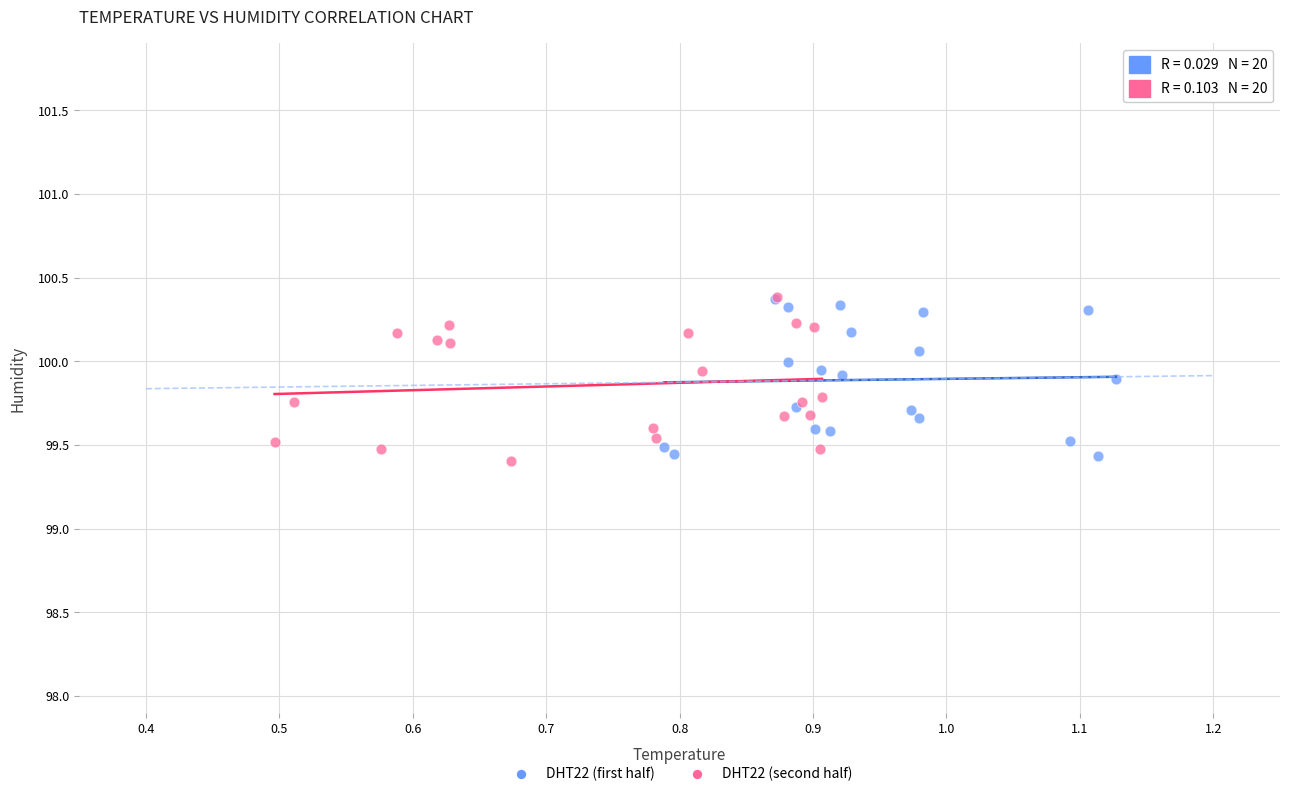

Which series has the largest Y range (max minus min)?

DHT22 (second half)